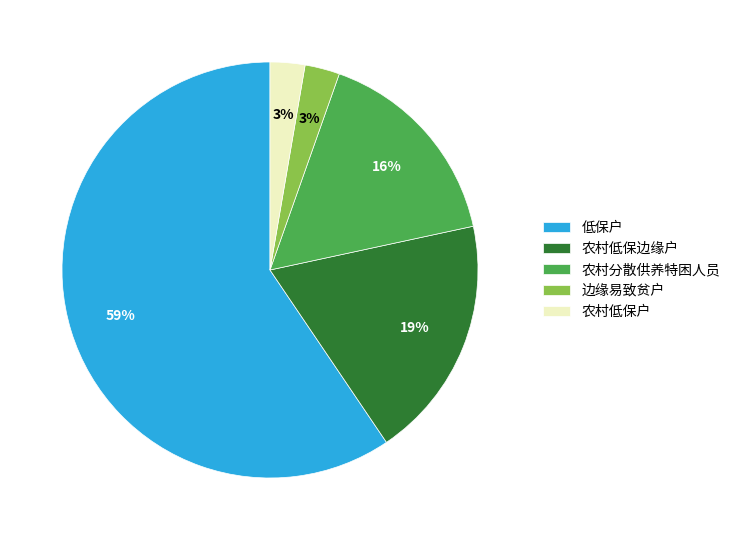

Is the sum of 农村低保户 and 边缘易致贫户 greater than half?

No